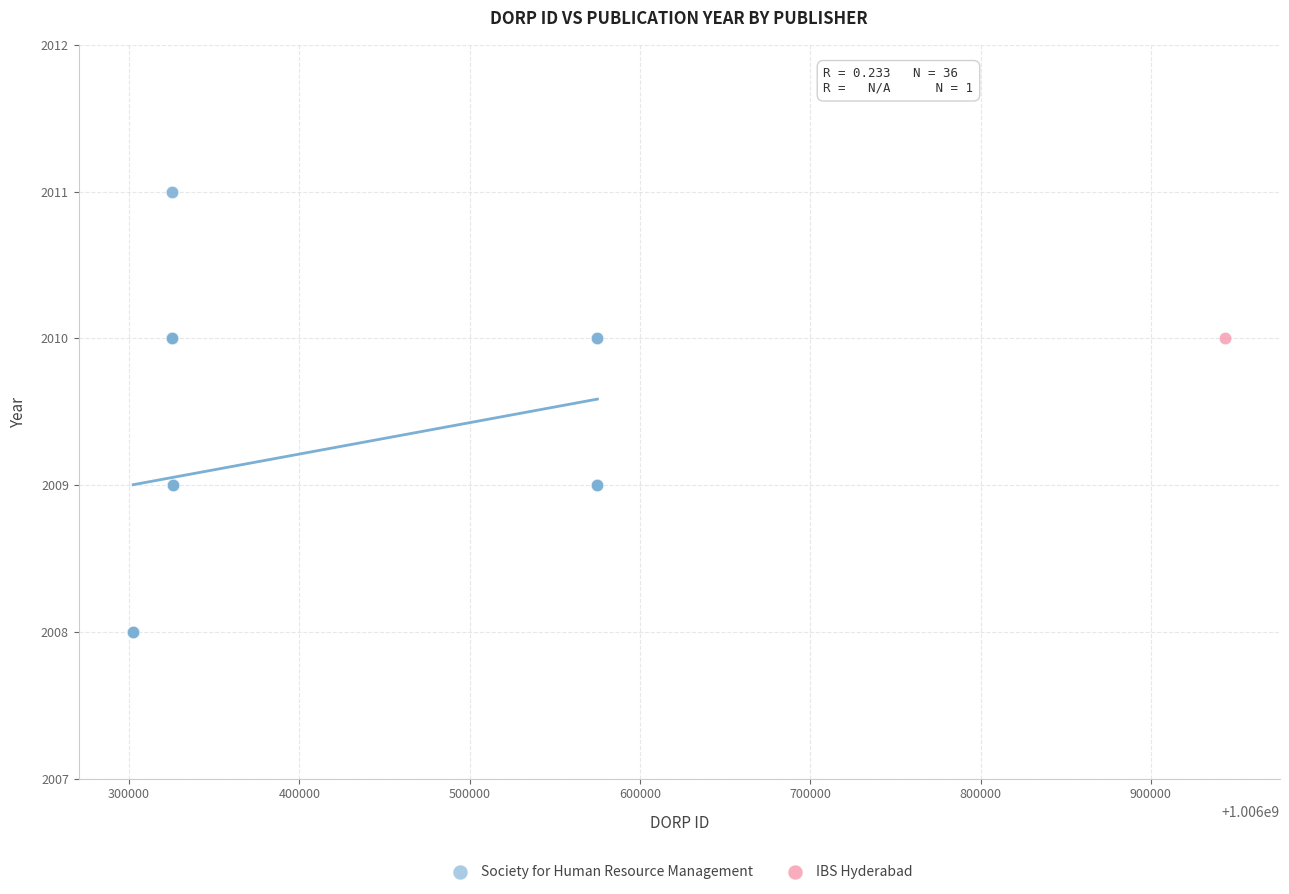

What are all the series names shown in the legend?

Society for Human Resource Management, IBS Hyderabad